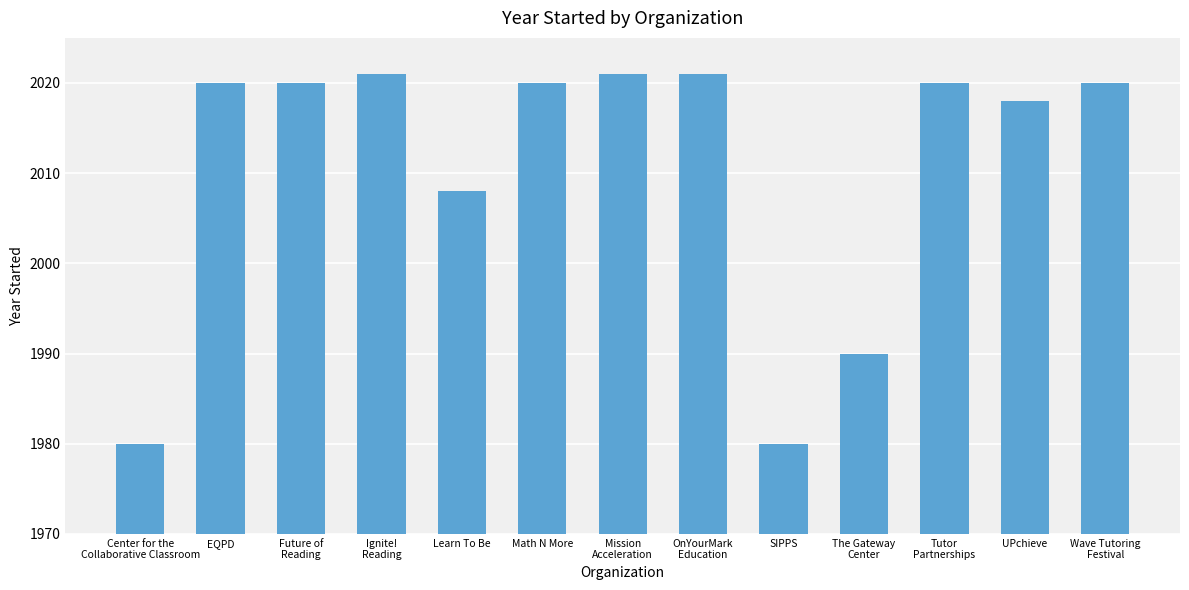

Reading left to right, transcribe all the data shown in this chart.

Center for the
Collaborative Classroom=1980	EQPD=2020	Future of
Reading=2020	Ignite!
Reading=2021	Learn To Be=2008	Math N More=2020	Mission
Acceleration=2021	OnYourMark
Education=2021	SIPPS=1980	The Gateway
Center=1990	Tutor
Partnerships=2020	UPchieve=2018	Wave Tutoring
Festival=2020